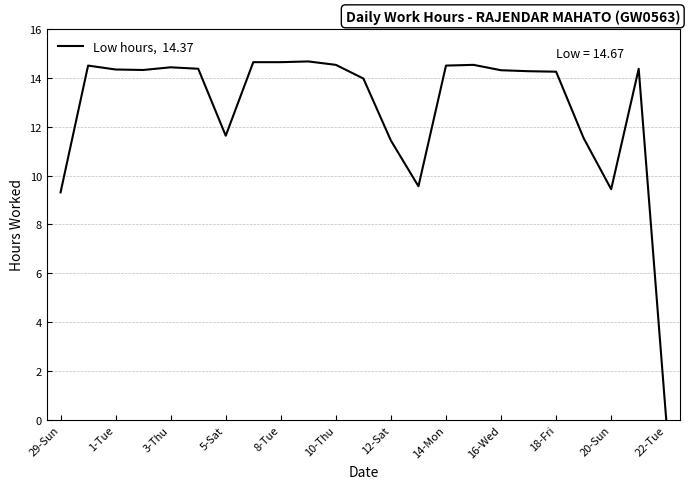

What is the maximum value shown in the chart?

14.7